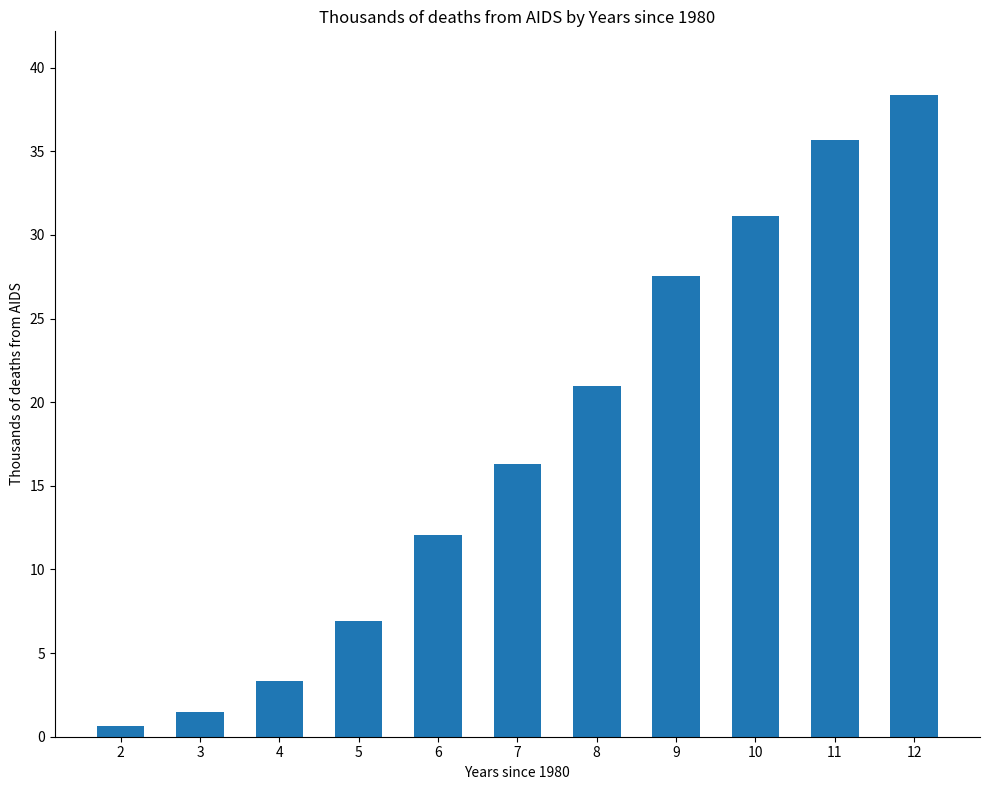

Does the chart contain stacked bars?

No